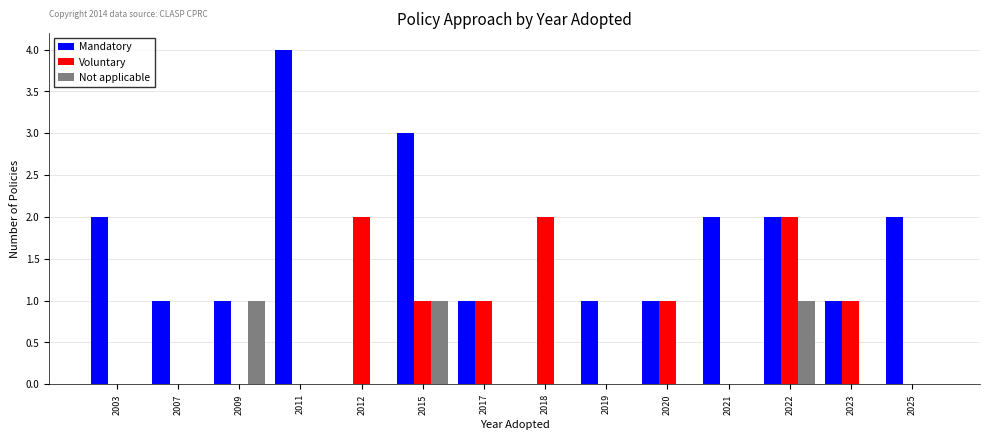

The Mandatory series shows 2 at 2019. True or false?

False